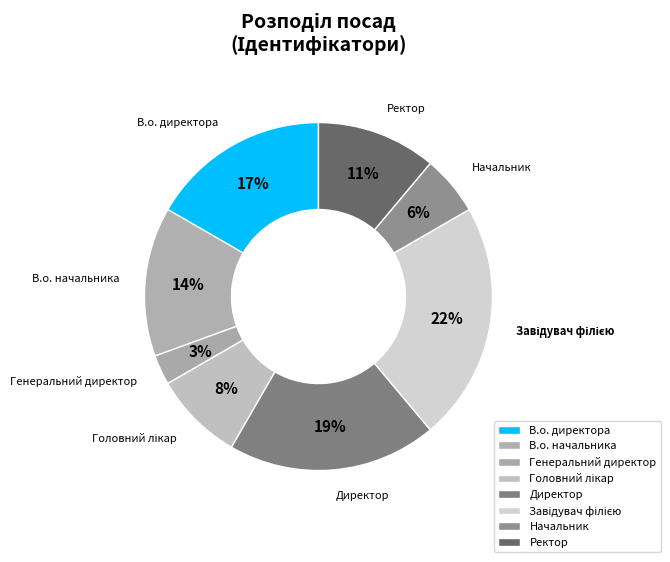

To the nearest percent, what is the combined percentage of Директор and Начальник?

25%